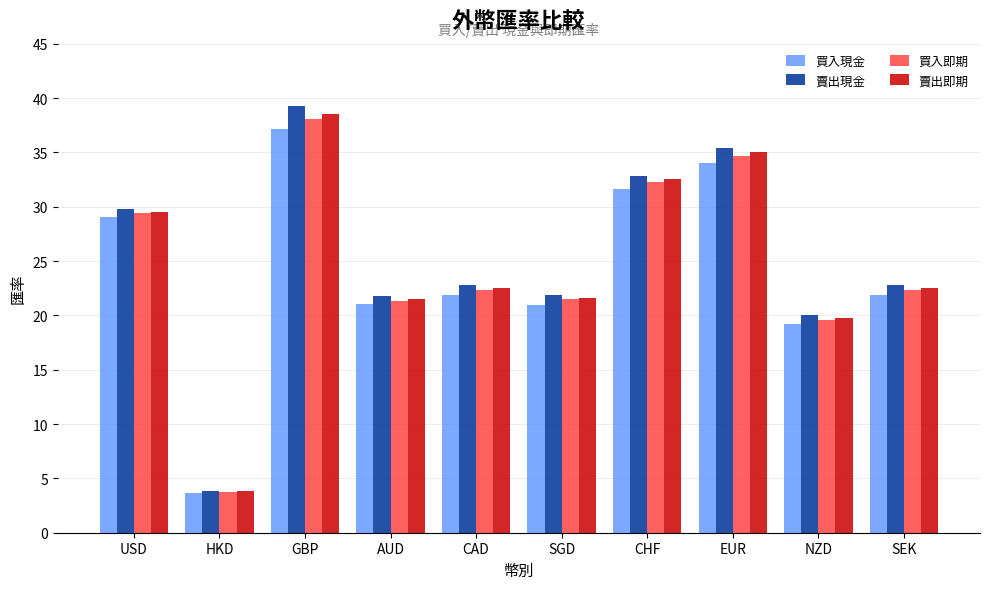

What is the sum of the 賣出即期 values at CHF and AUD?

54.1